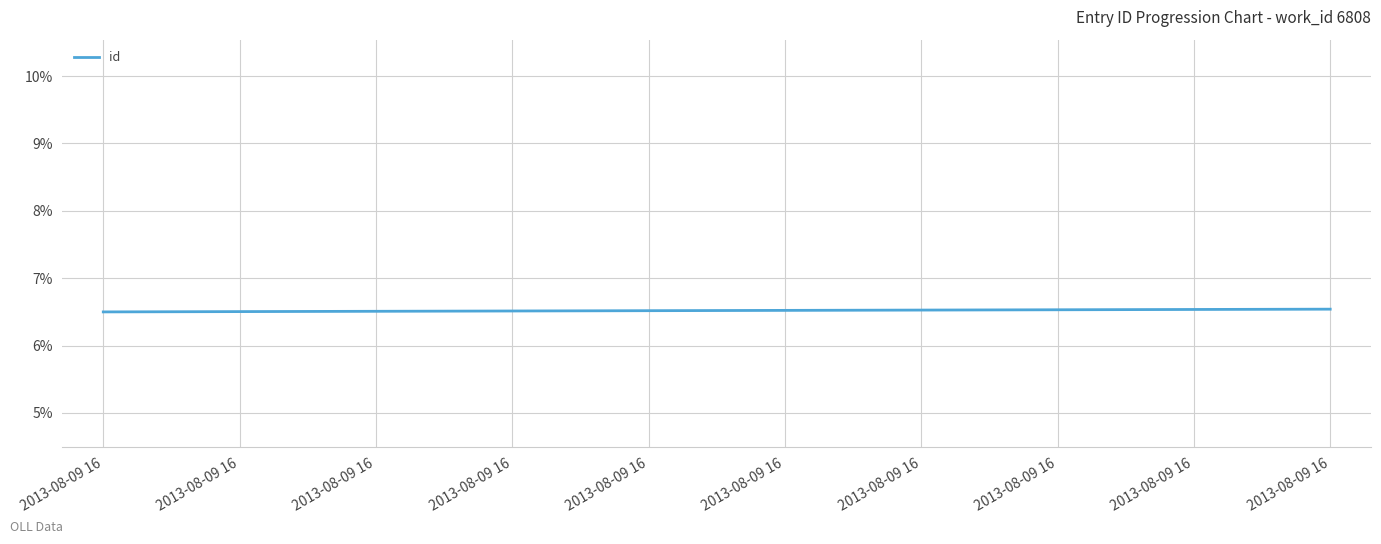

How many lines are shown in the chart?

1